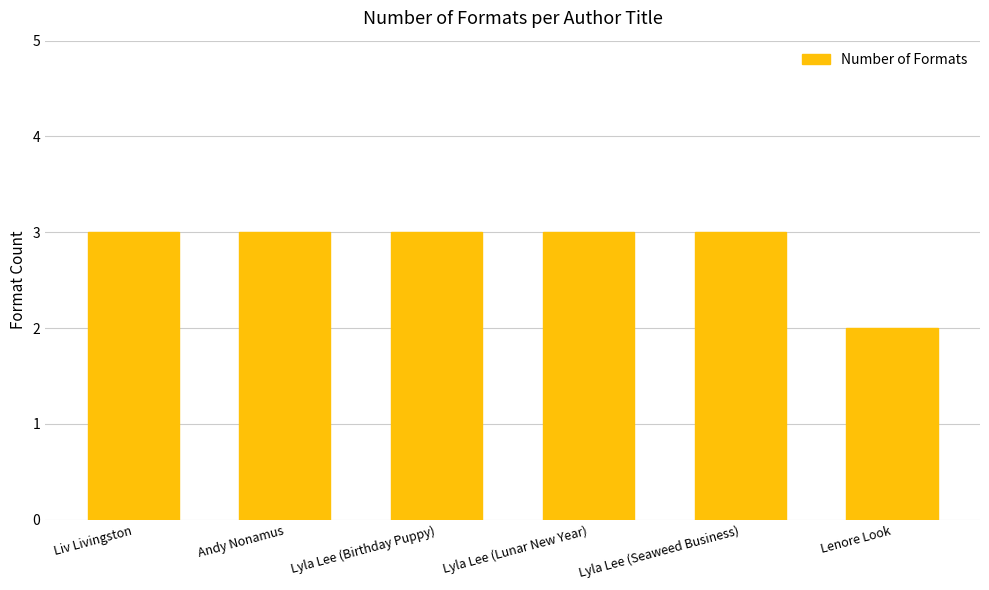

What position from the left is Andy Nonamus?

2